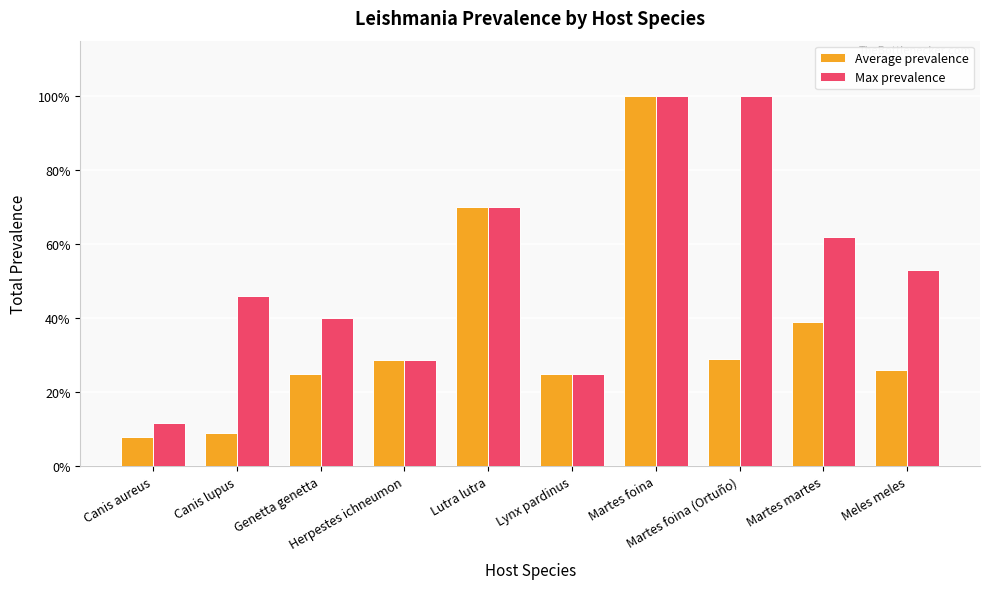

The Max prevalence series shows 0.6 at Martes martes. True or false?

True